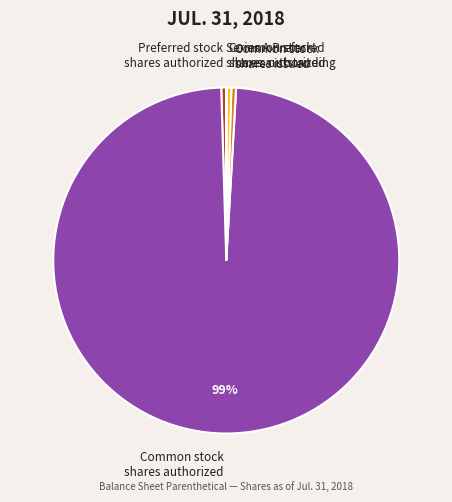

Which slice is the largest?

Common stock shares authorized